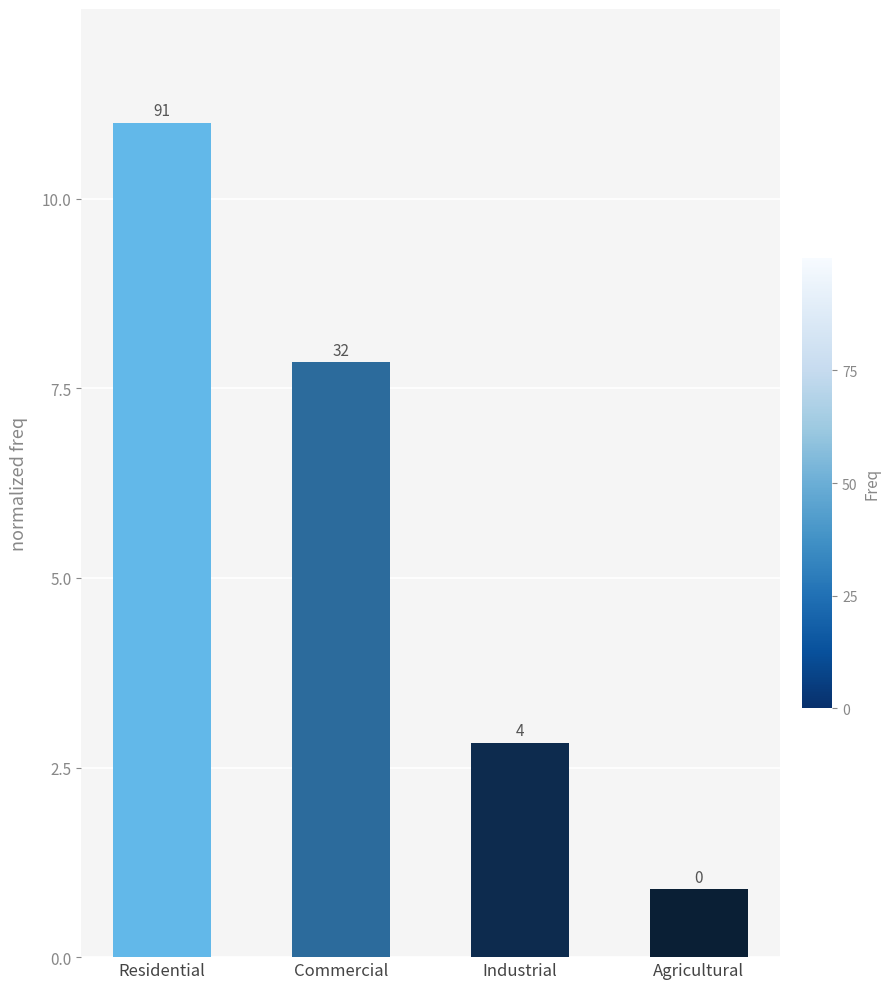

How many bars are there in total?

4